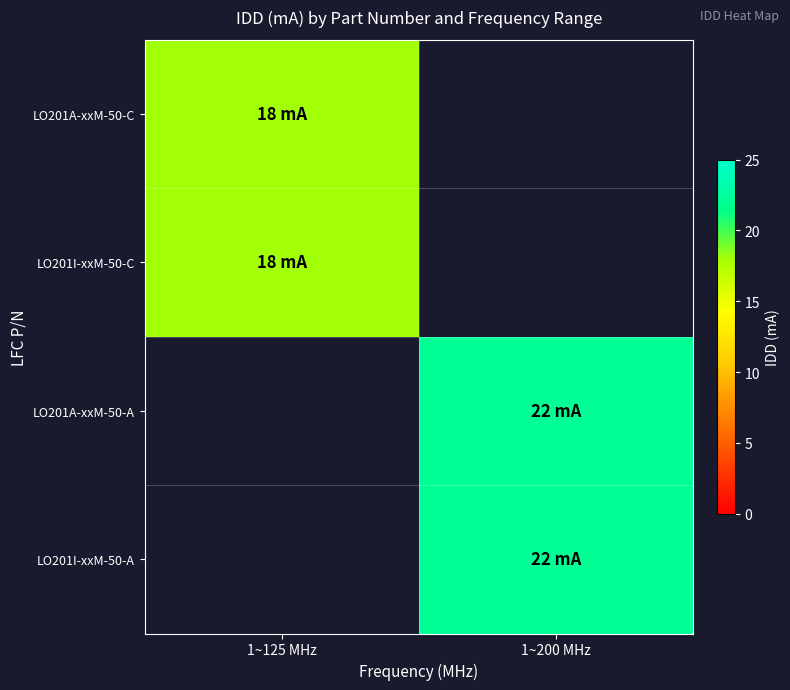

List the series in order of their peak value, lowest first.

LO201A-xxM-50-C, LO201I-xxM-50-C, LO201A-xxM-50-A, LO201I-xxM-50-A